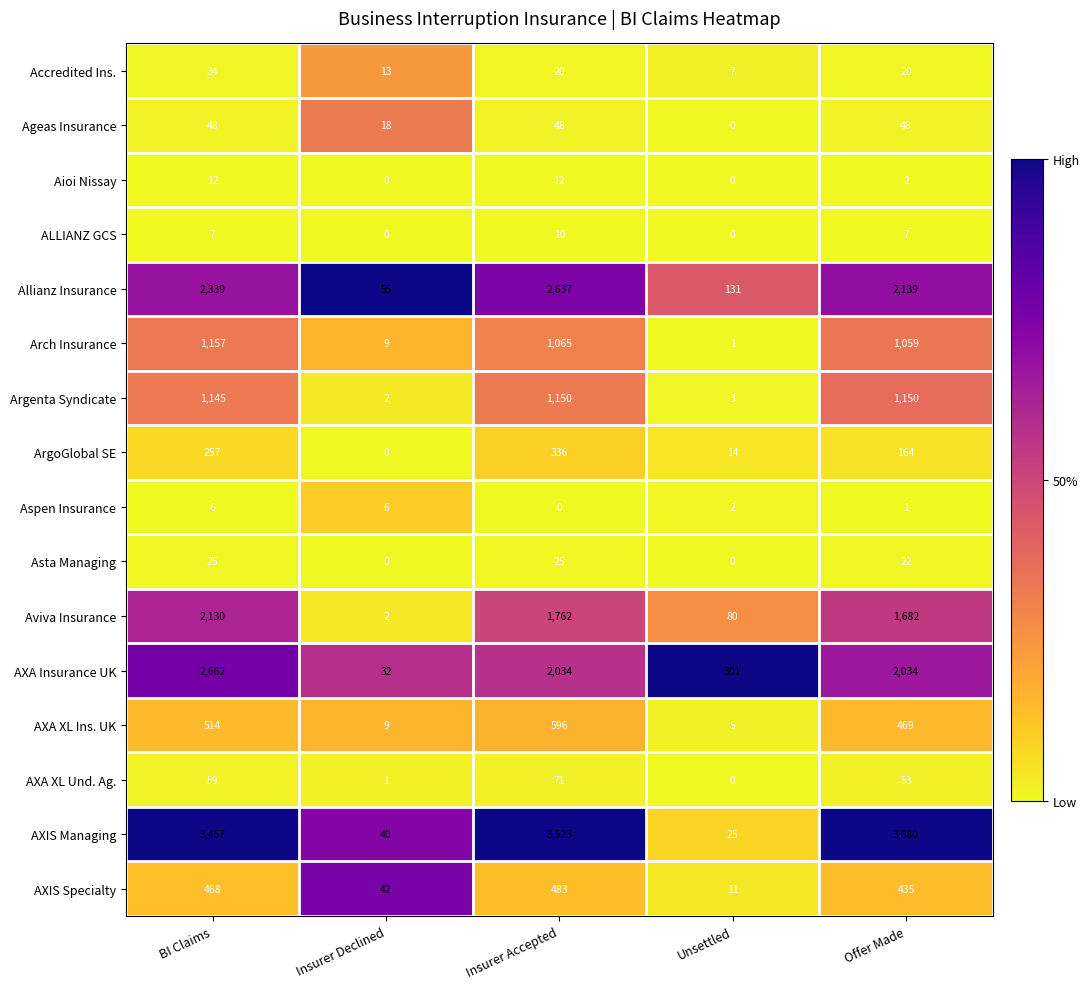

Where does the AXA XL Ins. UK series first go above 469?

BI Claims